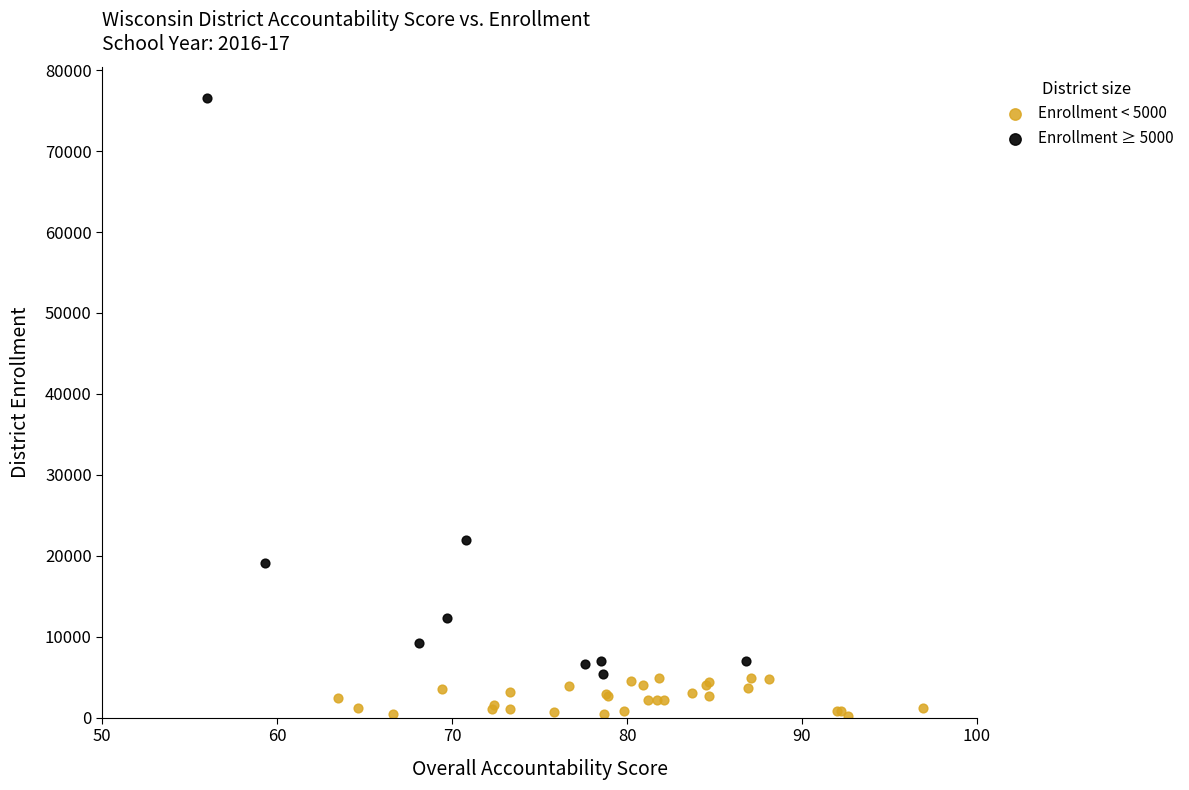

Which series reaches the maximum Y coordinate?

Enrollment ≥ 5000